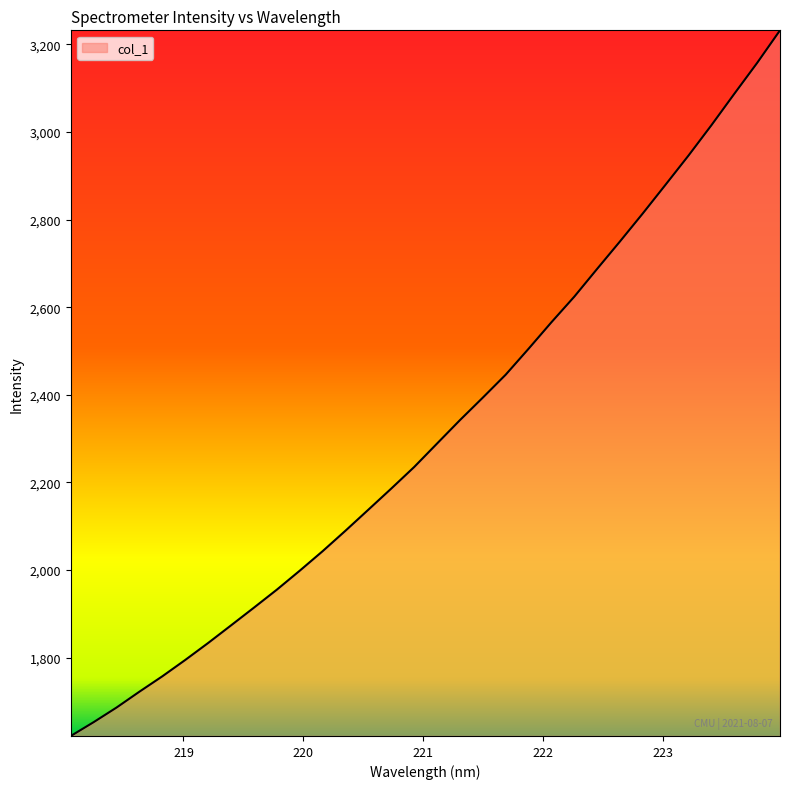

What is the difference between the maximum and minimum values?

1611.1